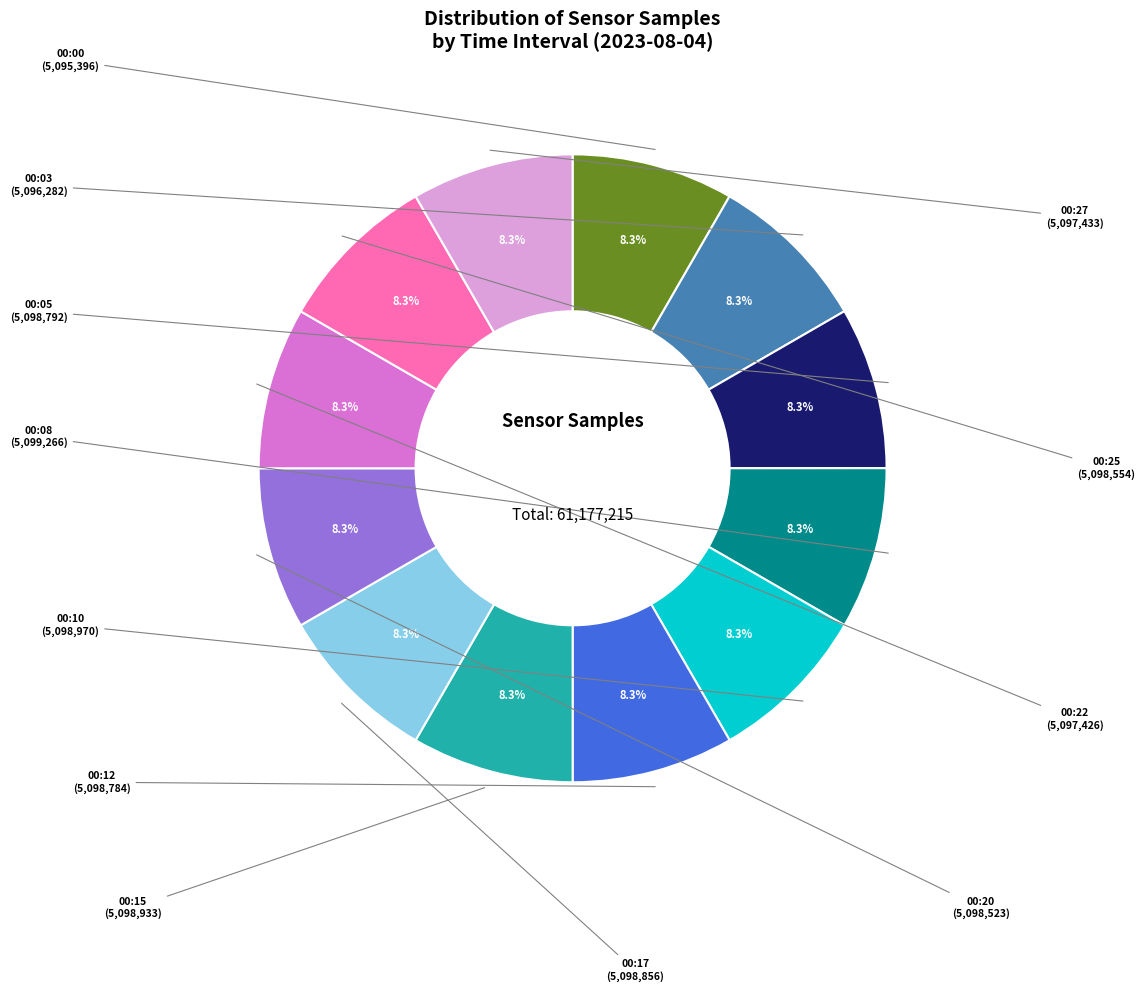

Does any single category account for the majority?

No